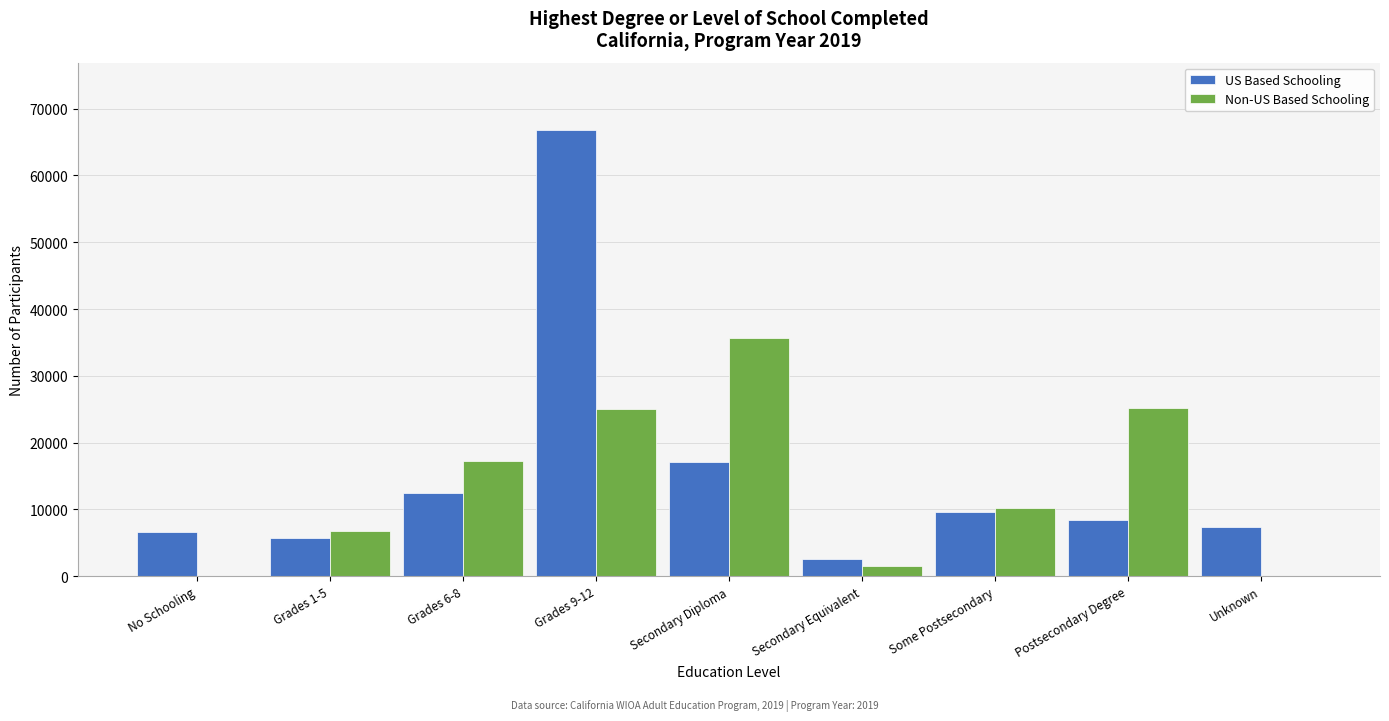

Which series changed the most between No Schooling and Postsecondary Degree?

Non-US Based Schooling